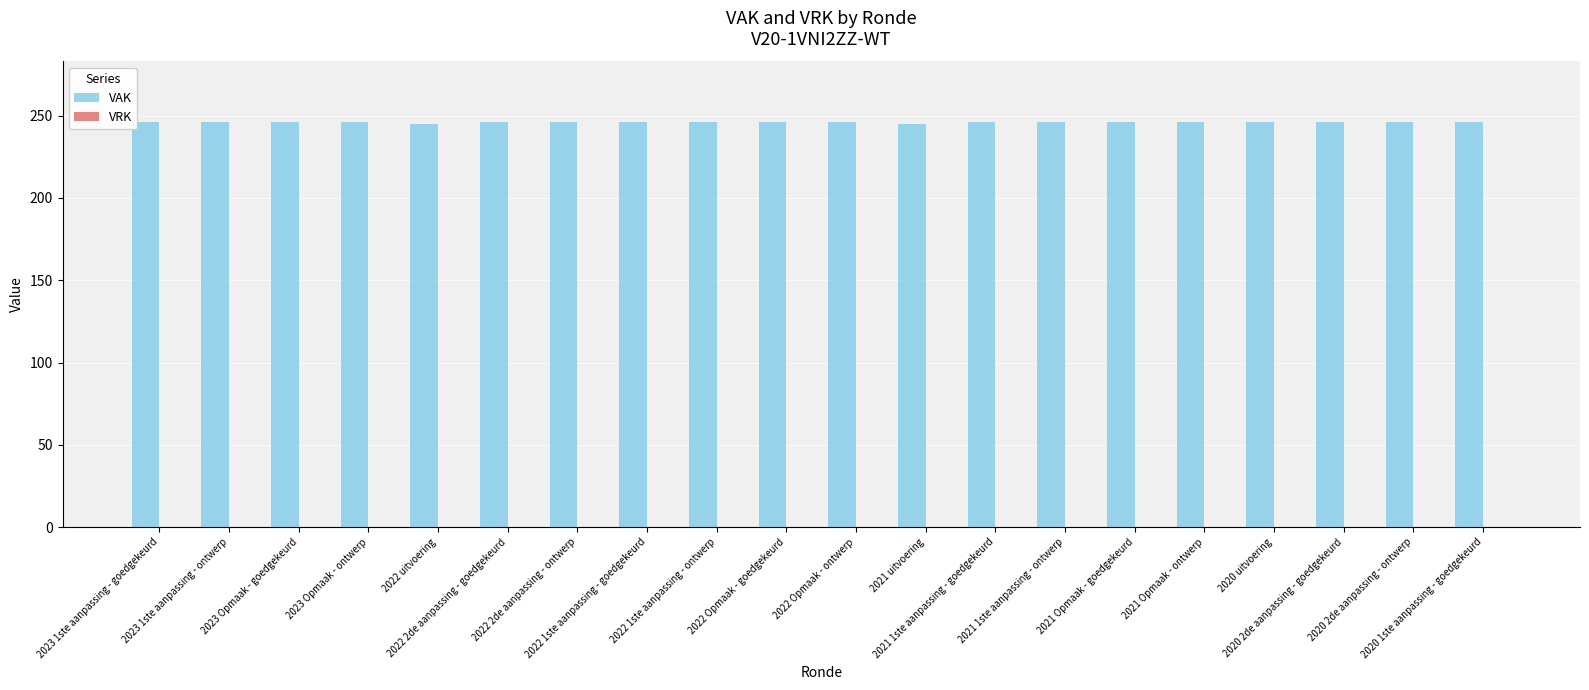

What is the label of the 17th bar from the right?

2023 Opmaak - ontwerp